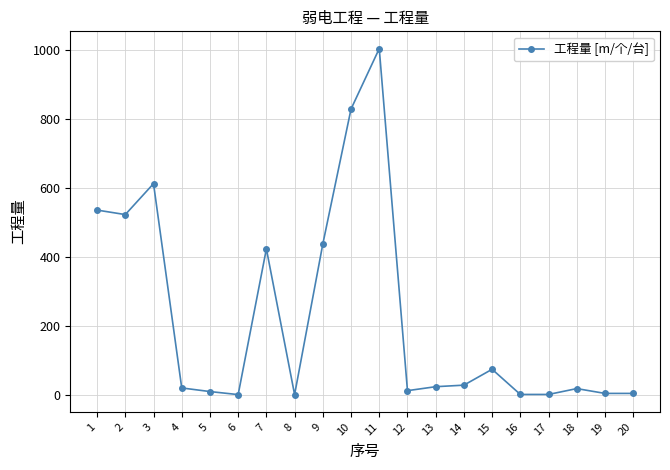

Count the number of data series in this chart.

1